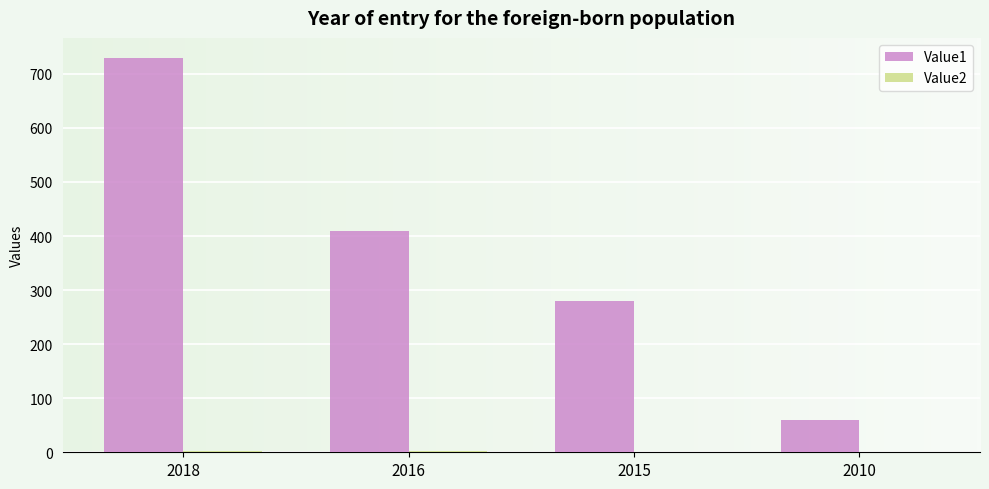

At which category is the sum across all series the highest?

2018